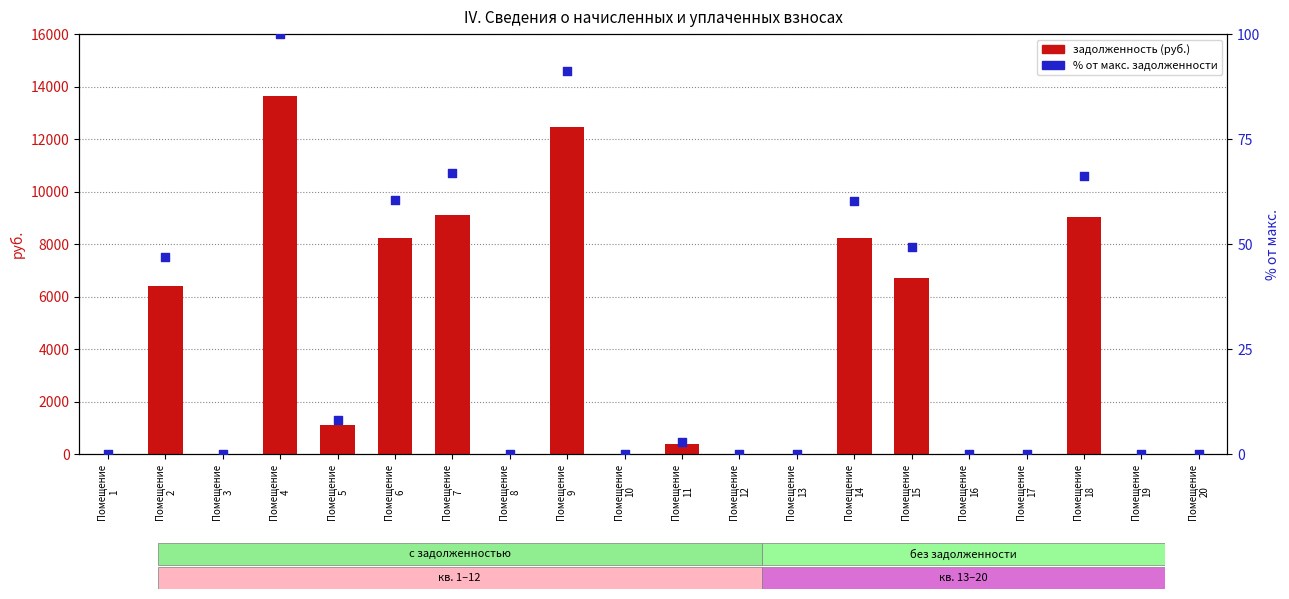

What are all the series names shown in the legend?

задолженность (руб.), % от макс. задолженности